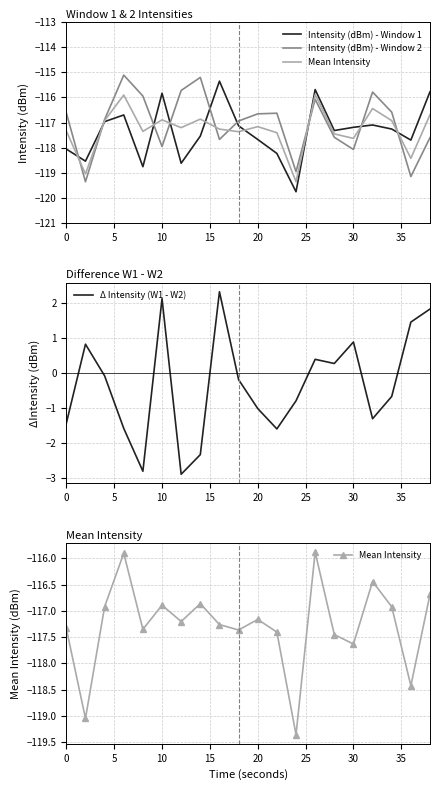

What is the difference between the maximum and second lowest values in the Mean Intensity series?

3.2